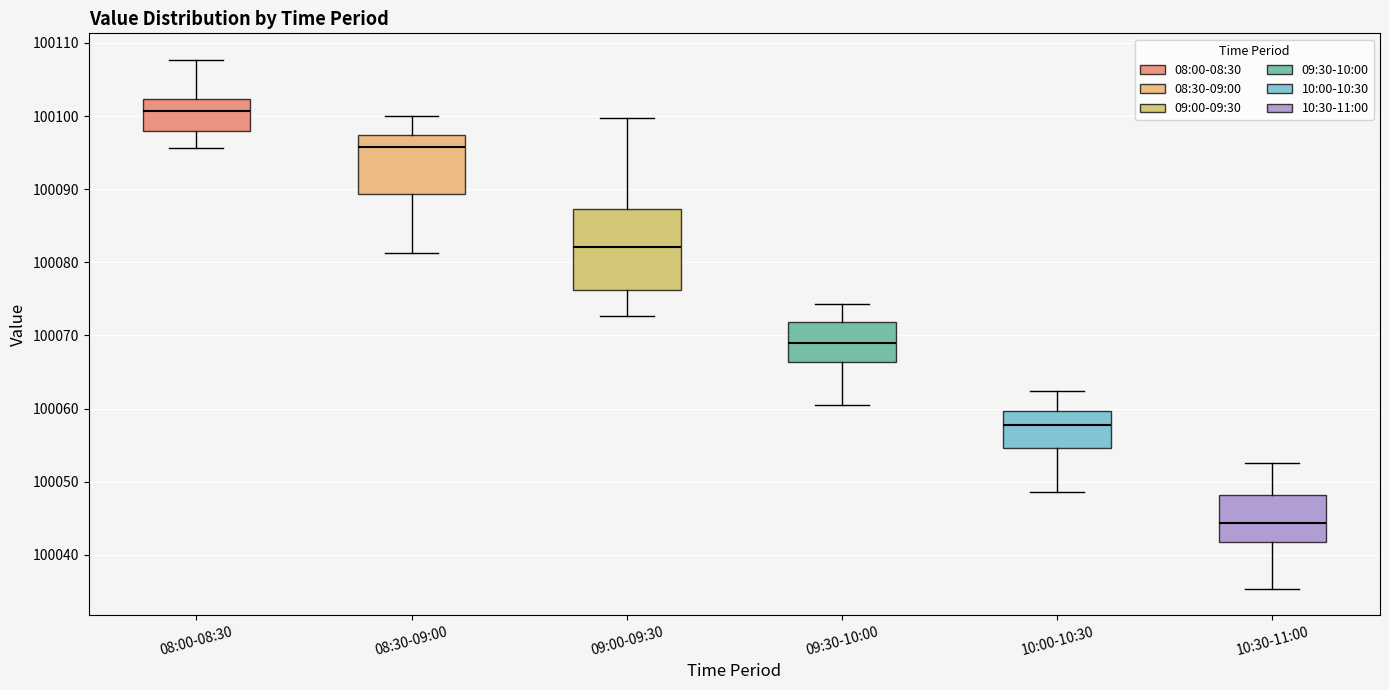

Reading left to right, transcribe this box plot: for each box, give where its median line is, the range the box spans, and where its two whiskers end, as read against the y-axis. The values are not printed on the chart, so give them approximately, as read against the axis.

08:00-08:30: median 100101, box 100098 to 100102, whiskers 100096 to 100108
08:30-09:00: median 100096, box 100089 to 100097, whiskers 100081 to 100100
09:00-09:30: median 100082, box 100076 to 100087, whiskers 100073 to 100100
09:30-10:00: median 100069, box 100066 to 100072, whiskers 100061 to 100074
10:00-10:30: median 100058, box 100055 to 100060, whiskers 100049 to 100062
10:30-11:00: median 100044, box 100042 to 100048, whiskers 100035 to 100053